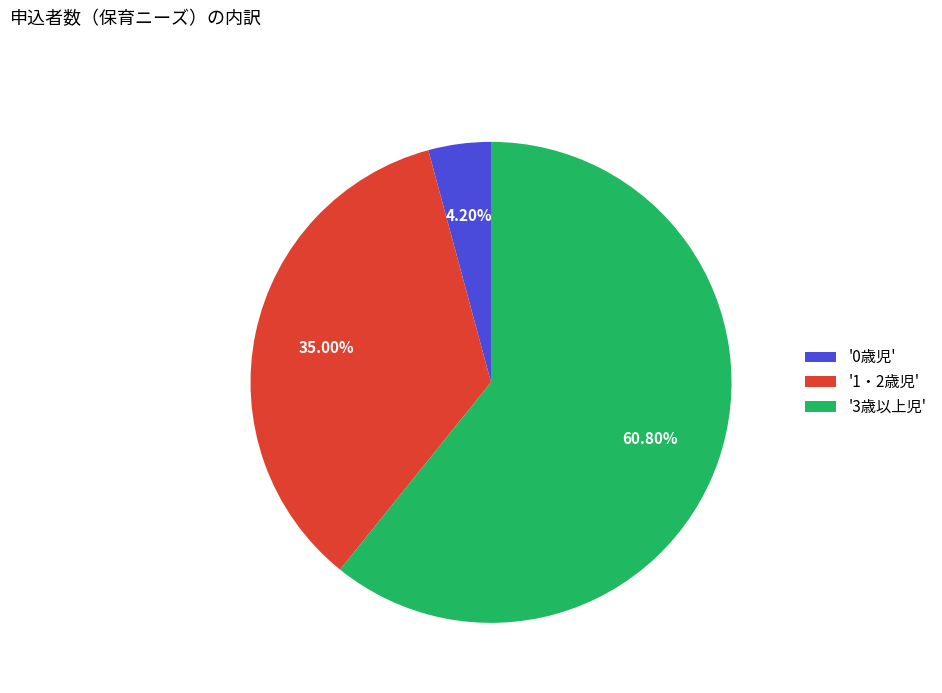

Which has a higher value, '1・2歳児' or '0歳児'?

'1・2歳児'